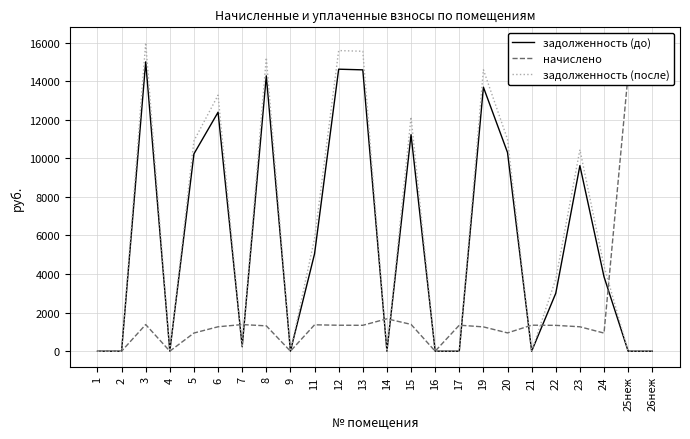

Does the chart display data point markers on the line(s)?

No